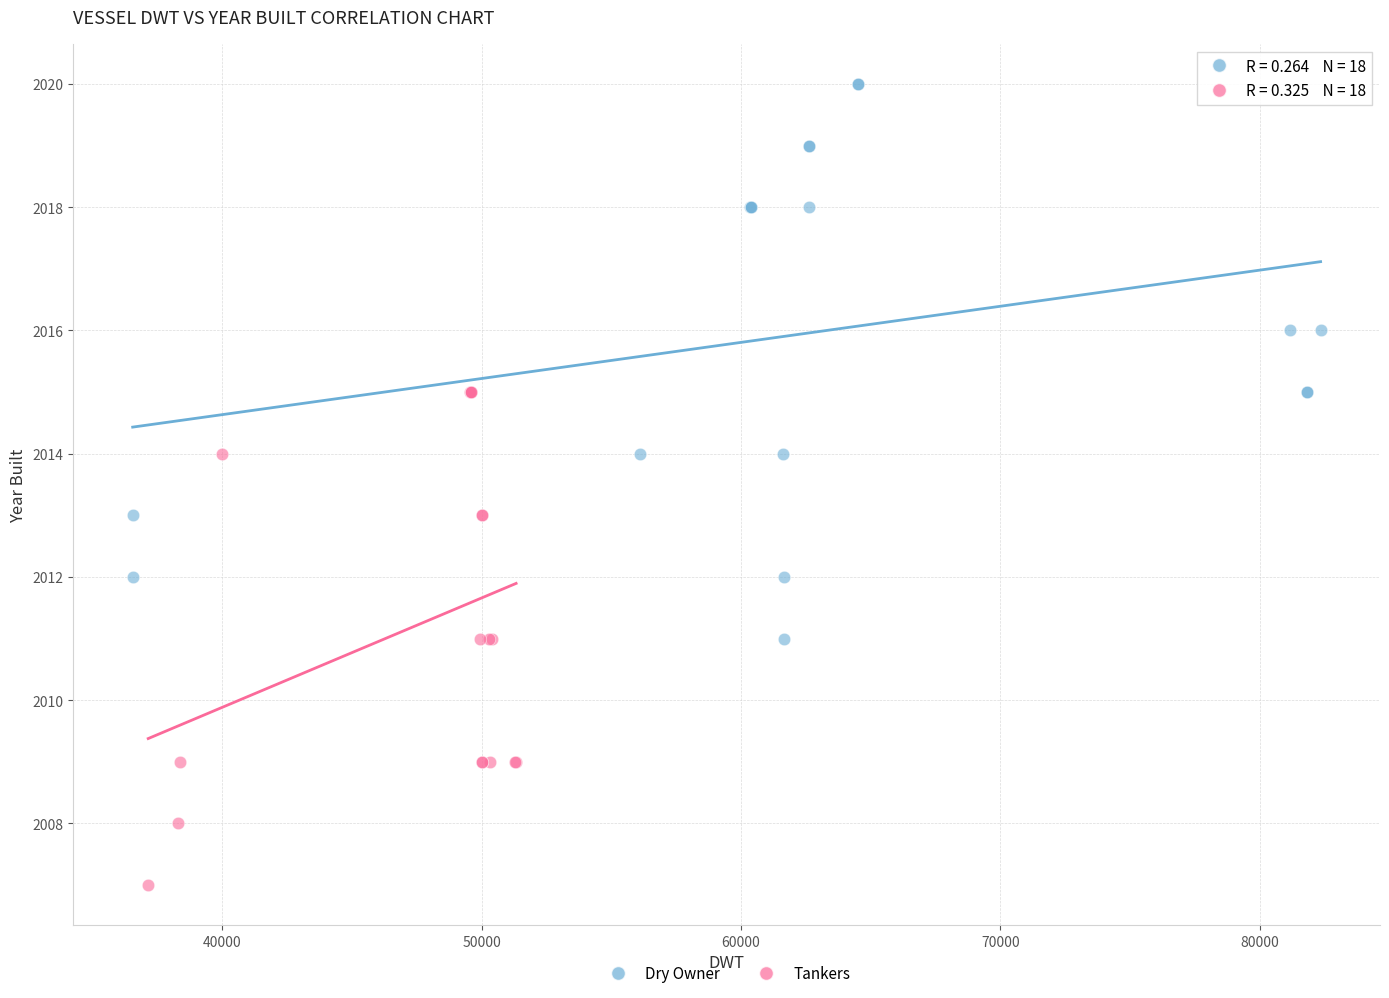

What are all the series names shown in the legend?

Dry Owner, Tankers